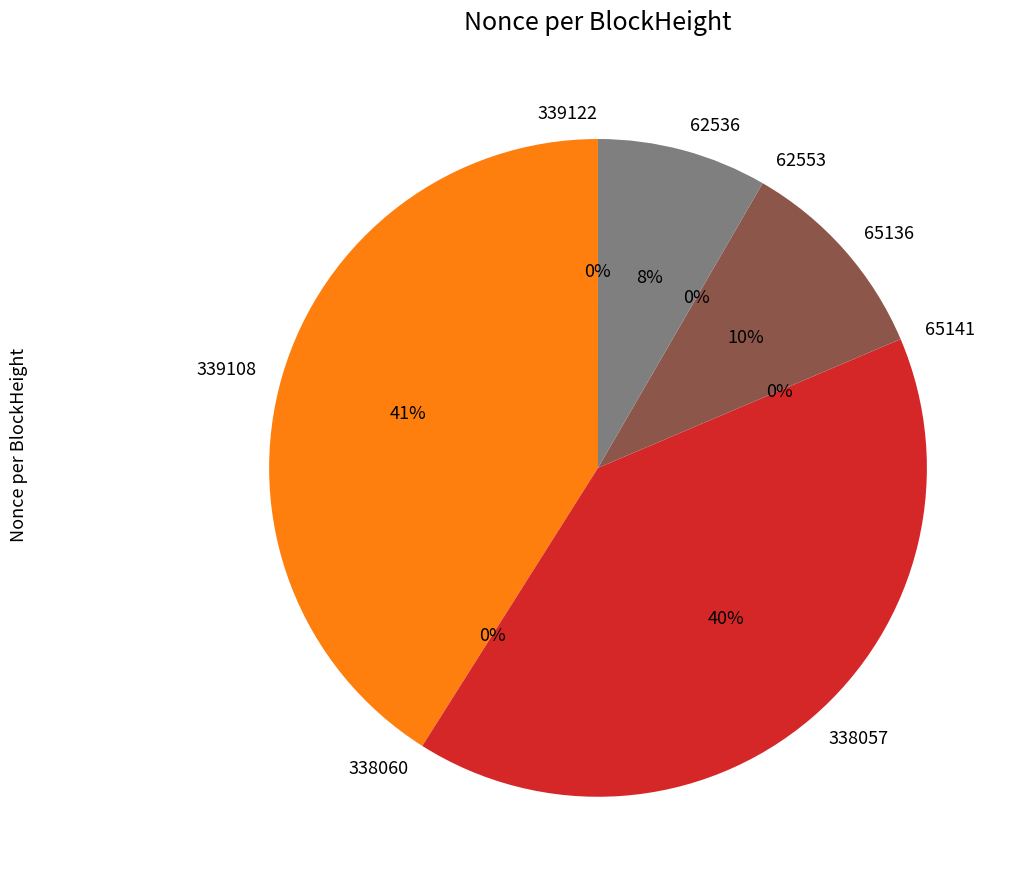

Does 339122 account for over 50% of the chart?

No